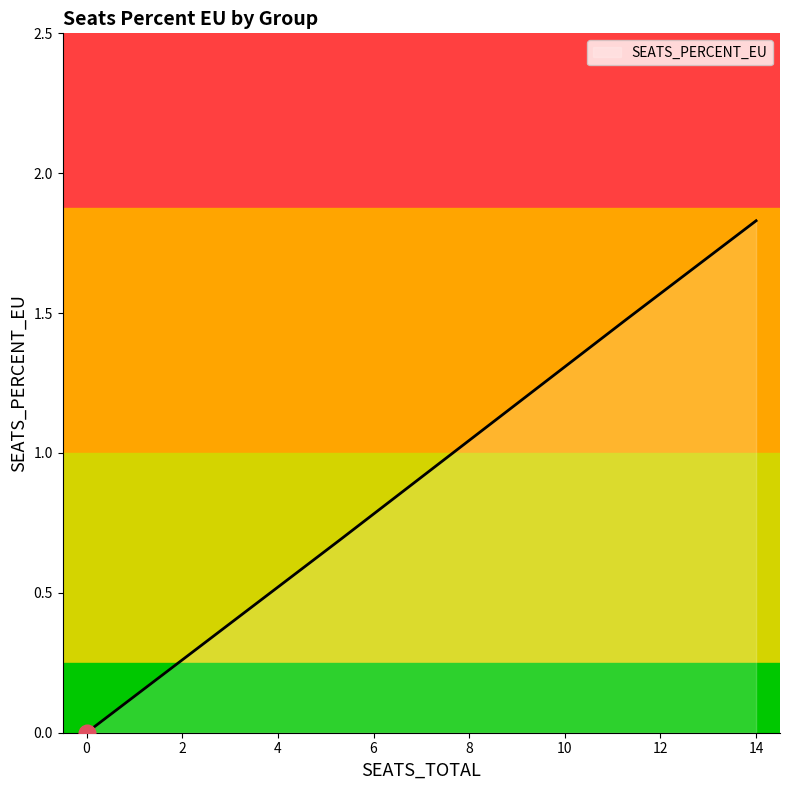

Does the chart display data point markers on the line(s)?

No